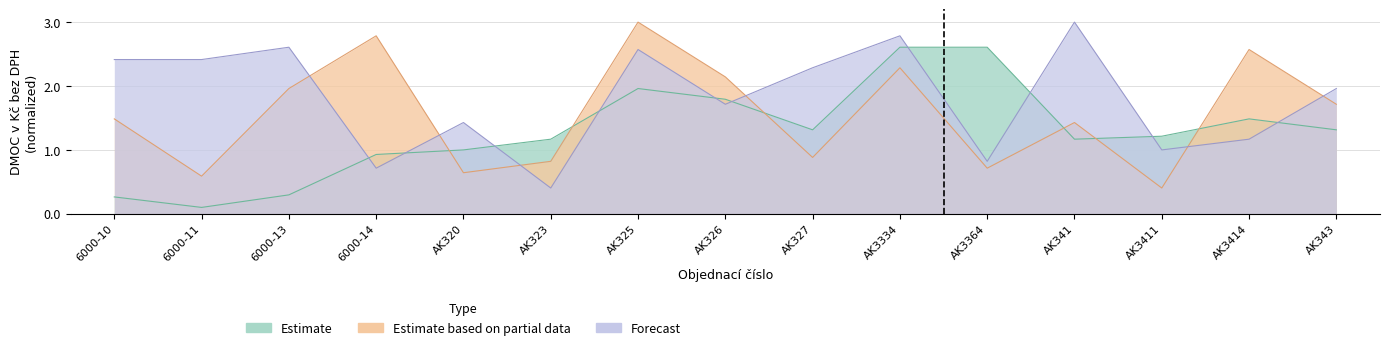

Read the Estimate based on partial data value at AK323.

0.8